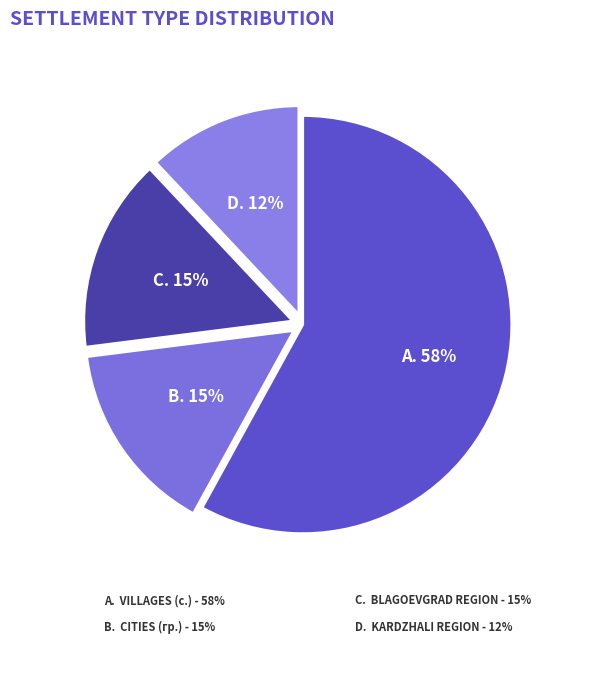

Do с. and с. together represent more than half of the pie?

No